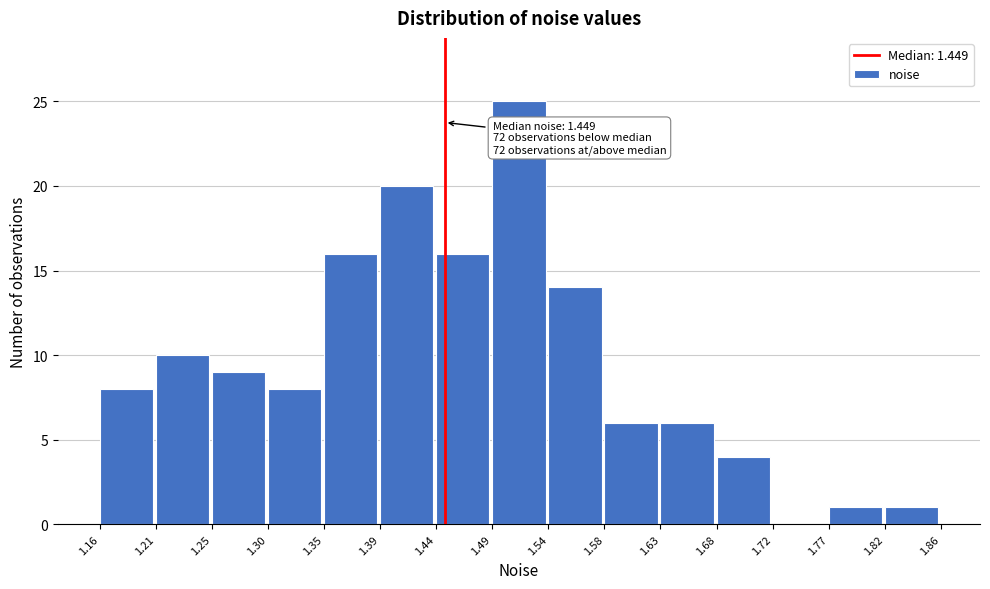

Which range on the x-axis has the tallest bar?

1.49 to 1.54